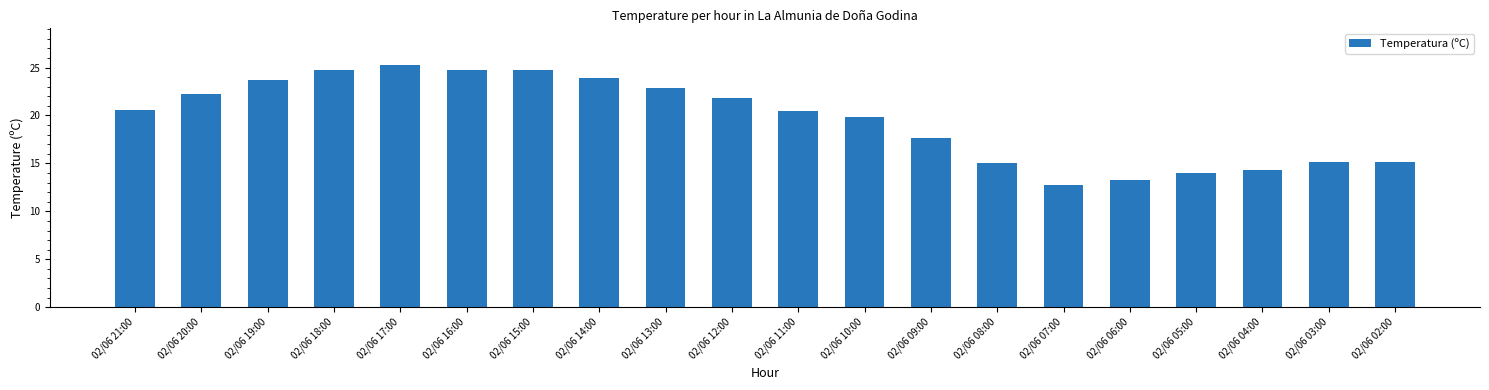

What position from the right is 02/06 13:00?

12